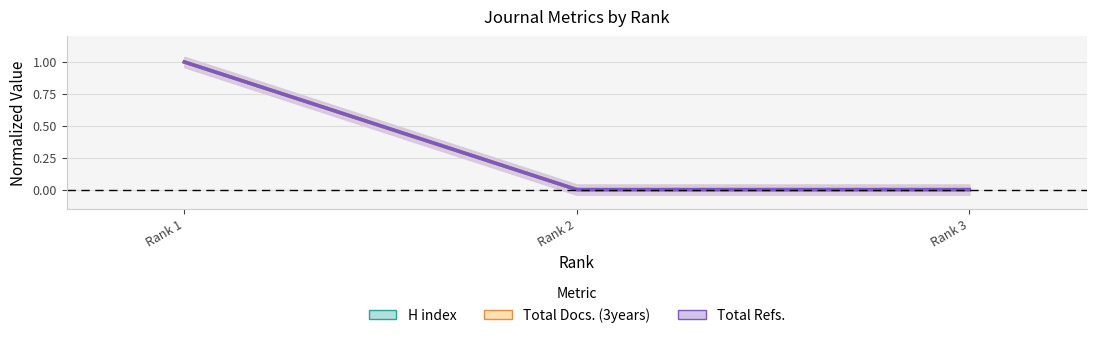

Between Rank 2 and Rank 1, which is larger?

Rank 1